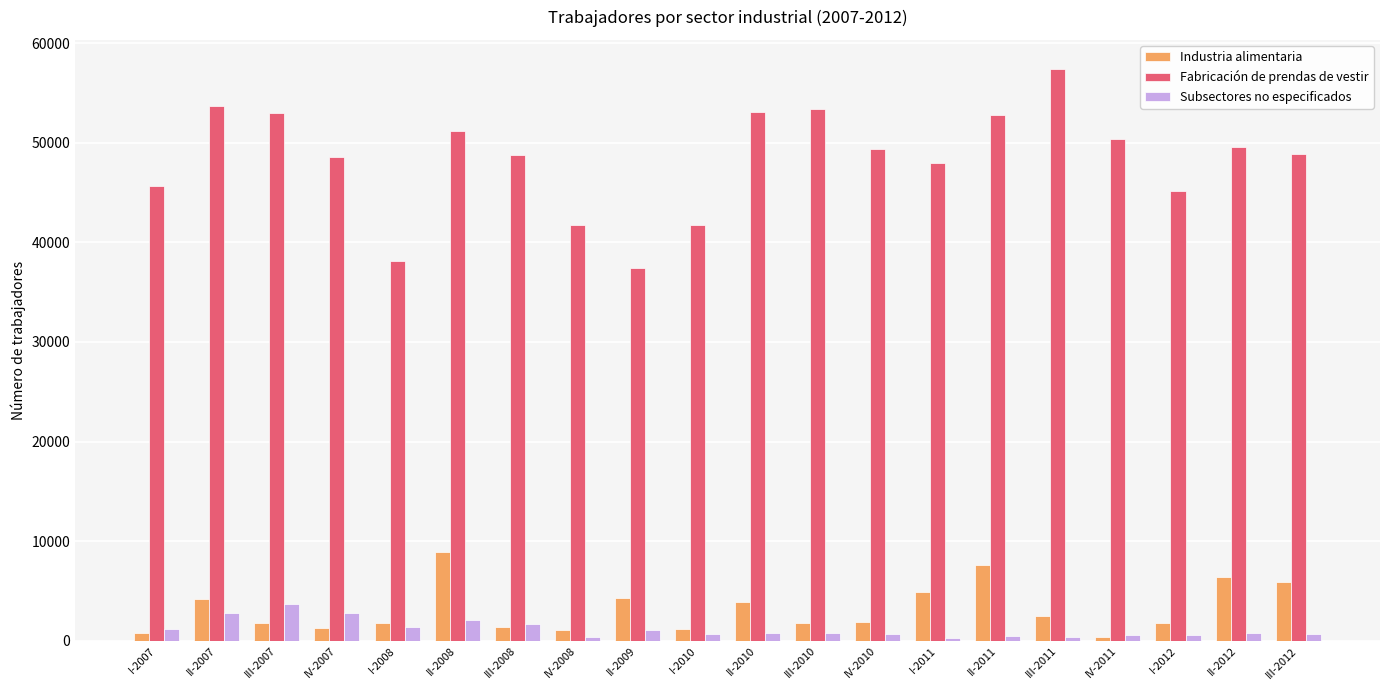

Where is Fabricación de prendas de vestir nearest to the value 47433?

I-2011